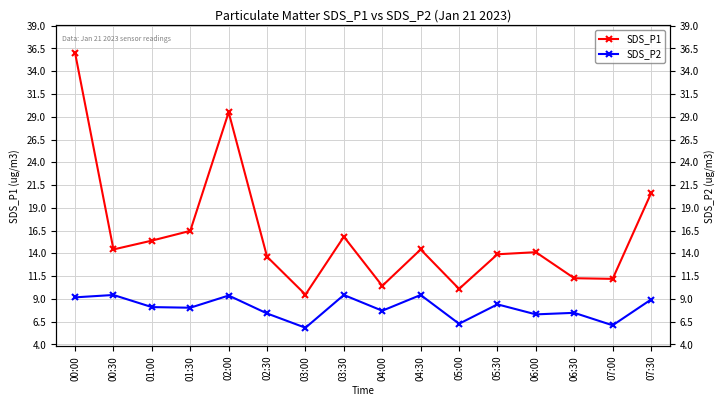

Reading left to right, what are all the values shown in this chart?

SDS_P1: 00:00=36.0	00:30=14.4	01:00=15.4	01:30=16.5	02:00=29.5	02:30=13.6	03:00=9.5	03:30=15.8	04:00=10.4	04:30=14.4	05:00=10.1	05:30=13.9	06:00=14.1	06:30=11.3	07:00=11.2	07:30=20.6
SDS_P2: 00:00=9.2	00:30=9.4	01:00=8.1	01:30=8.0	02:00=9.4	02:30=7.4	03:00=5.8	03:30=9.4	04:00=7.7	04:30=9.4	05:00=6.3	05:30=8.4	06:00=7.3	06:30=7.5	07:00=6.1	07:30=8.9